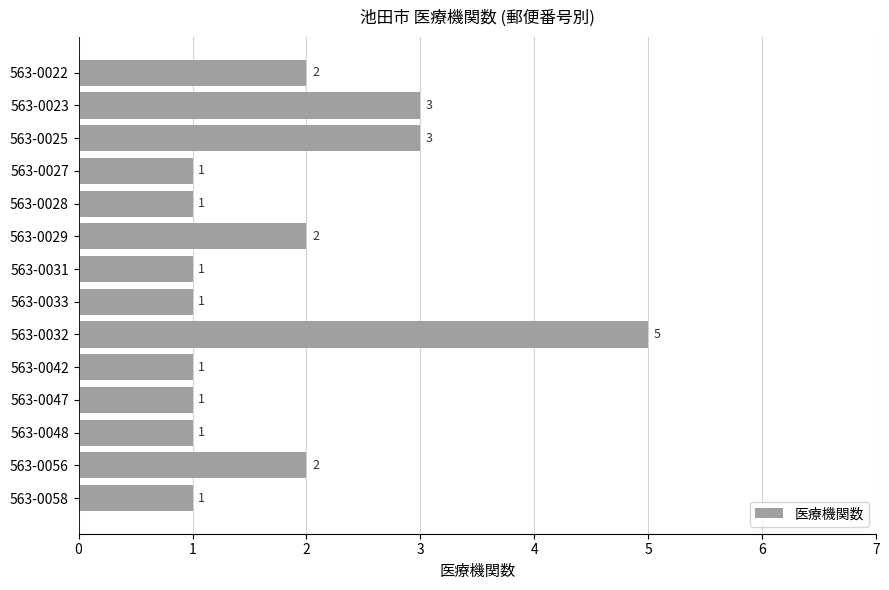

What is the change in value from 563-0028 to 563-0032?

+4